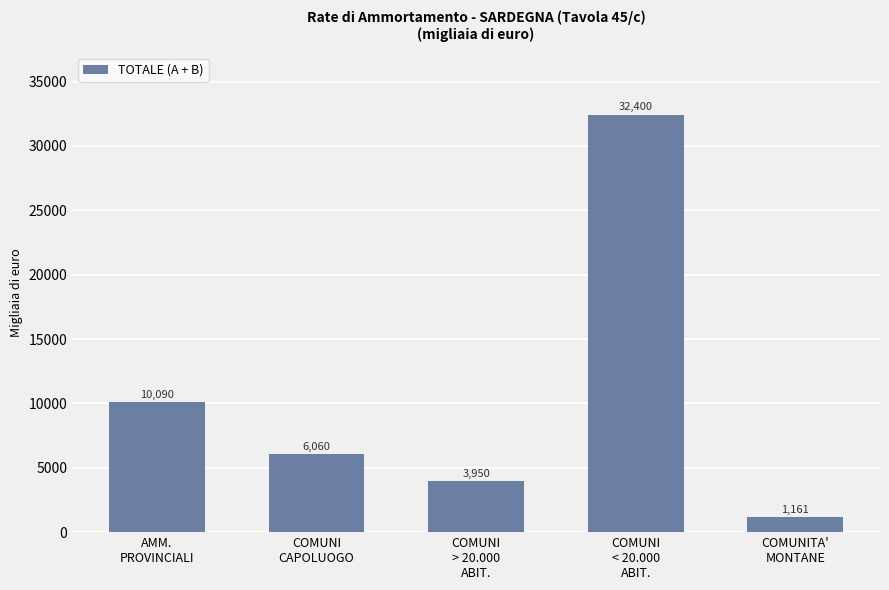

Is it true that the value at COMUNI
CAPOLUOGO is 2025?

False